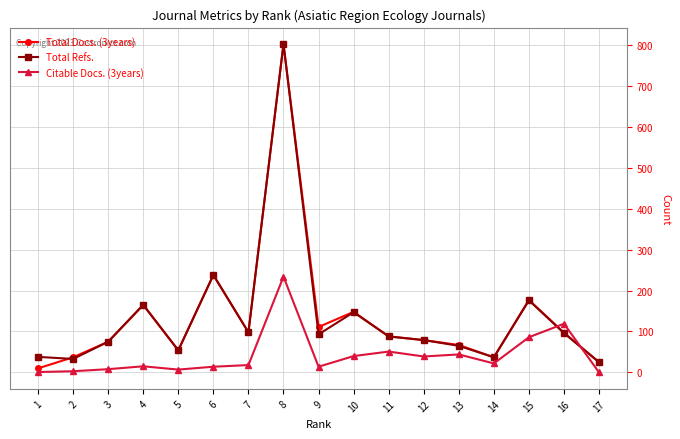

Which category has the highest value in the Citable Docs. (3years) series?

8